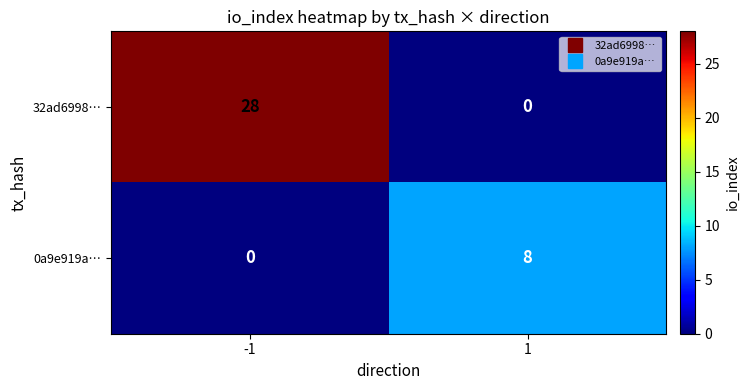

Read the 0a9e919a… value at 1.

8